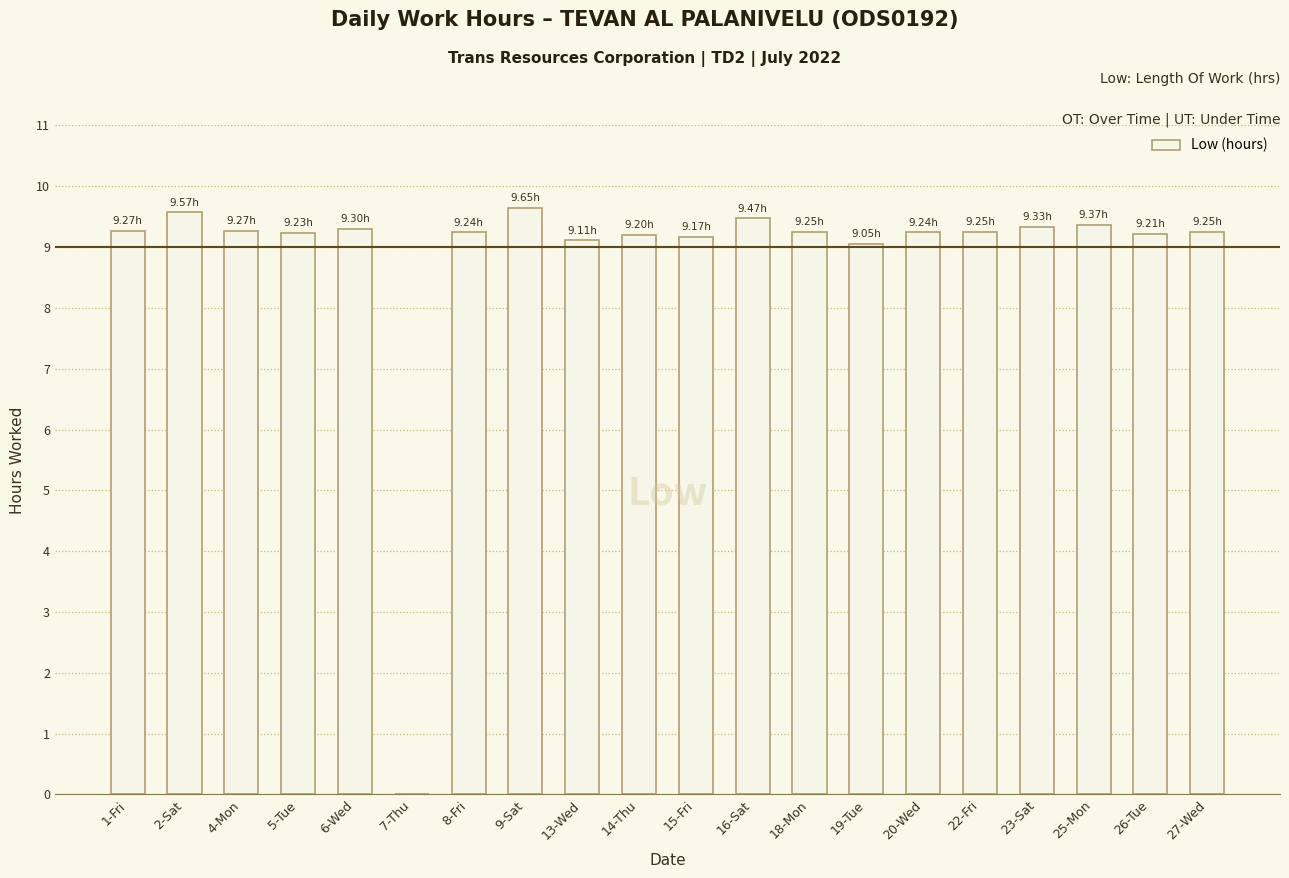

What is the sum of all values?

176.4